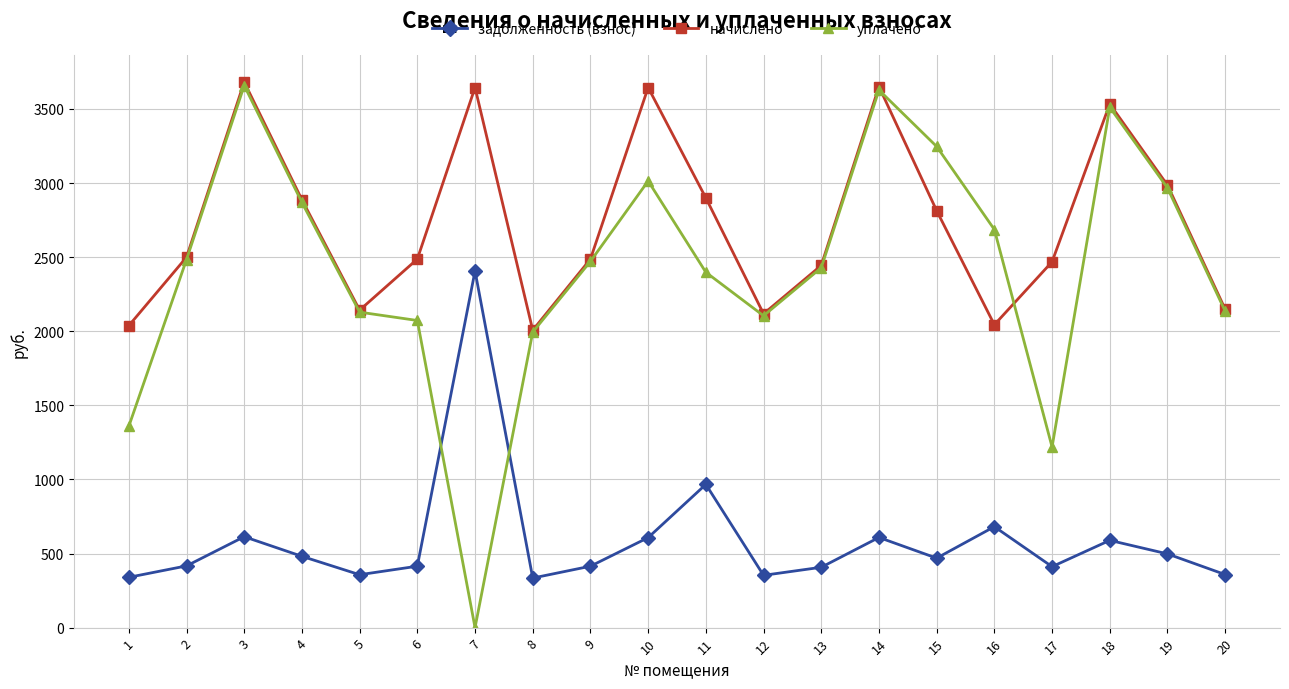

What are all the series names shown in the legend?

задолженность (взнос), начислено, уплачено